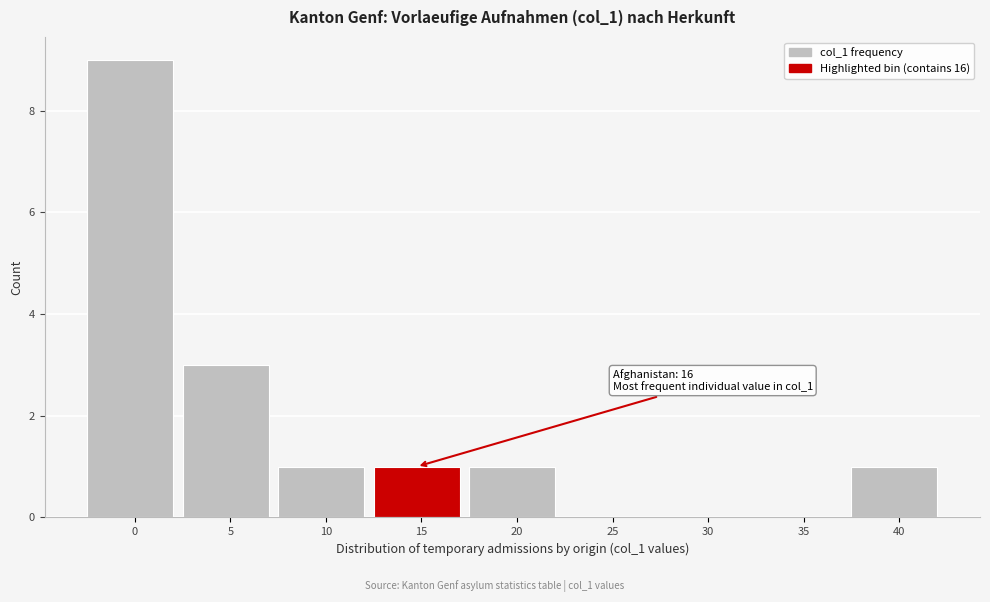

Reading left to right, list all the values displayed in this chart.

0=9	5=3	10=1	15=1	20=1	25=0	30=0	35=0	40=1